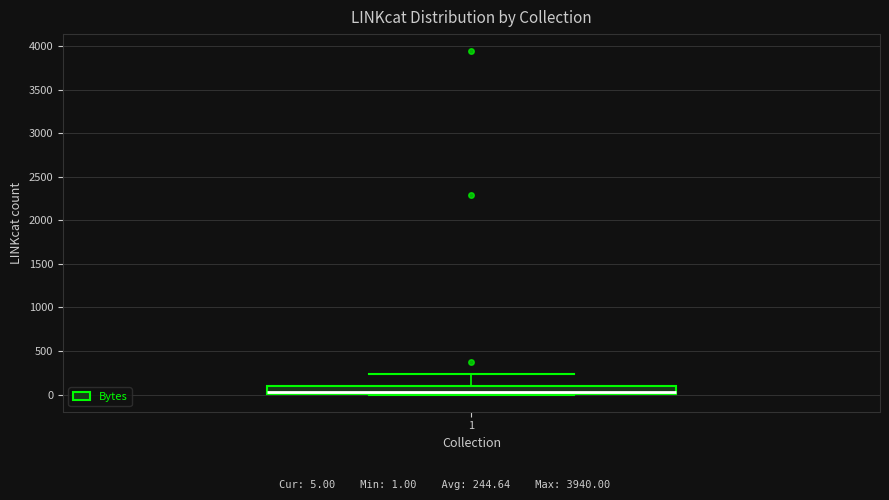

Read this box plot against the y-axis: the position of the median line, the range covered by the box, and the ends of both whiskers. The values are not printed on the chart, so give them approximately, as read against the axis.

median 50, box 0 to 100, whiskers 0 to 250